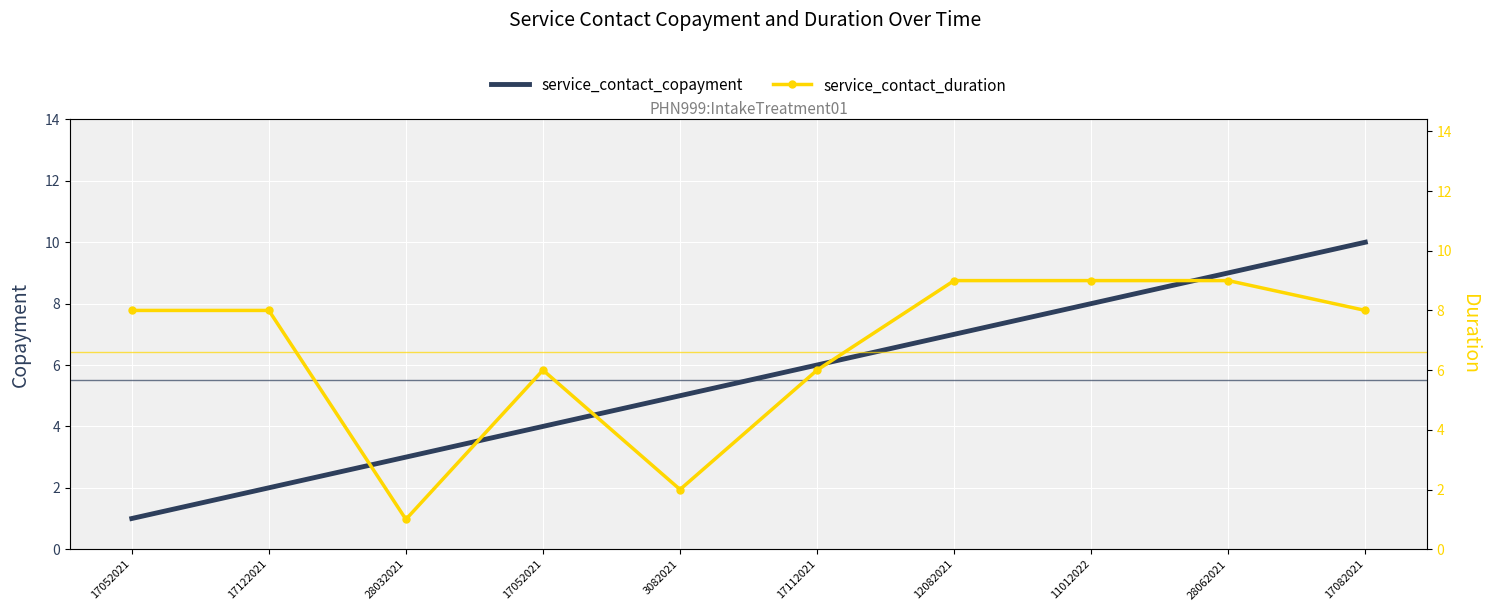

How many lines are shown in the chart?

2